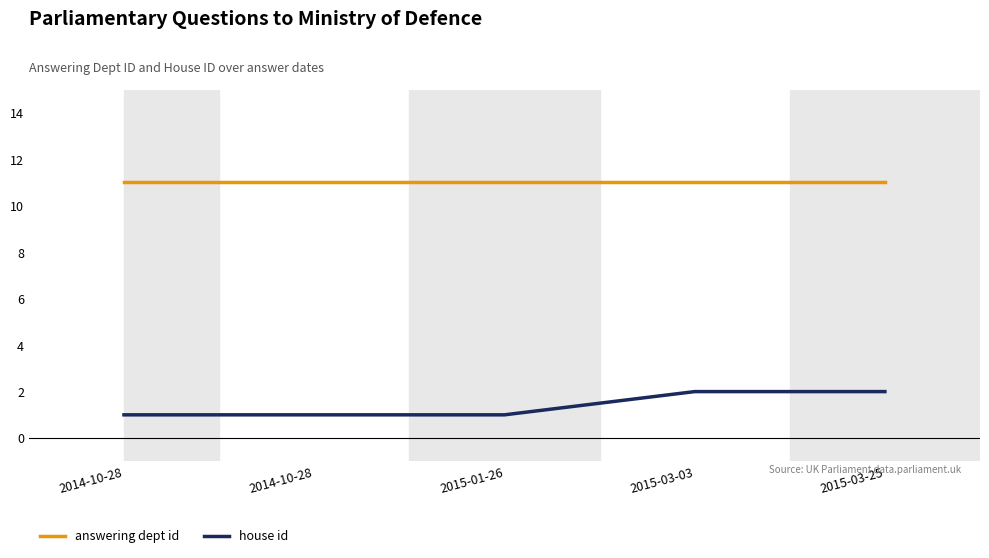

Reading left to right, transcribe all the data shown in this chart.

answering dept id: 2014-10-28=11	2014-10-28=11	2015-01-26=11	2015-03-03=11	2015-03-25=11
house id: 2014-10-28=1	2014-10-28=1	2015-01-26=1	2015-03-03=2	2015-03-25=2